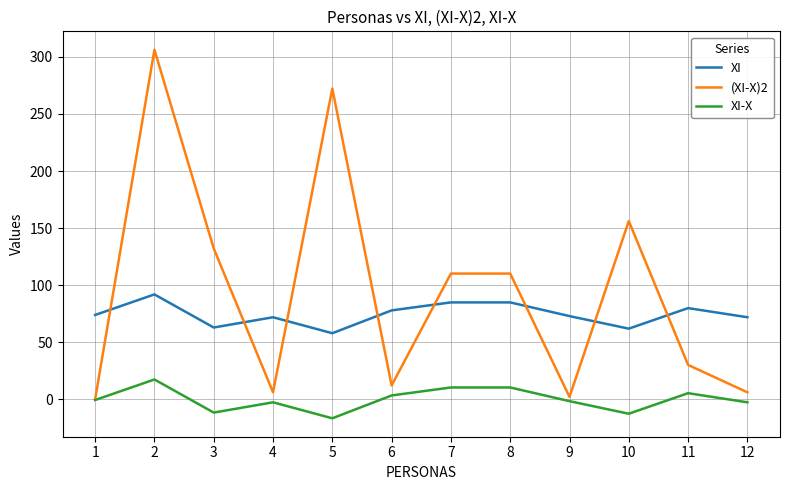

How many lines are shown in the chart?

3